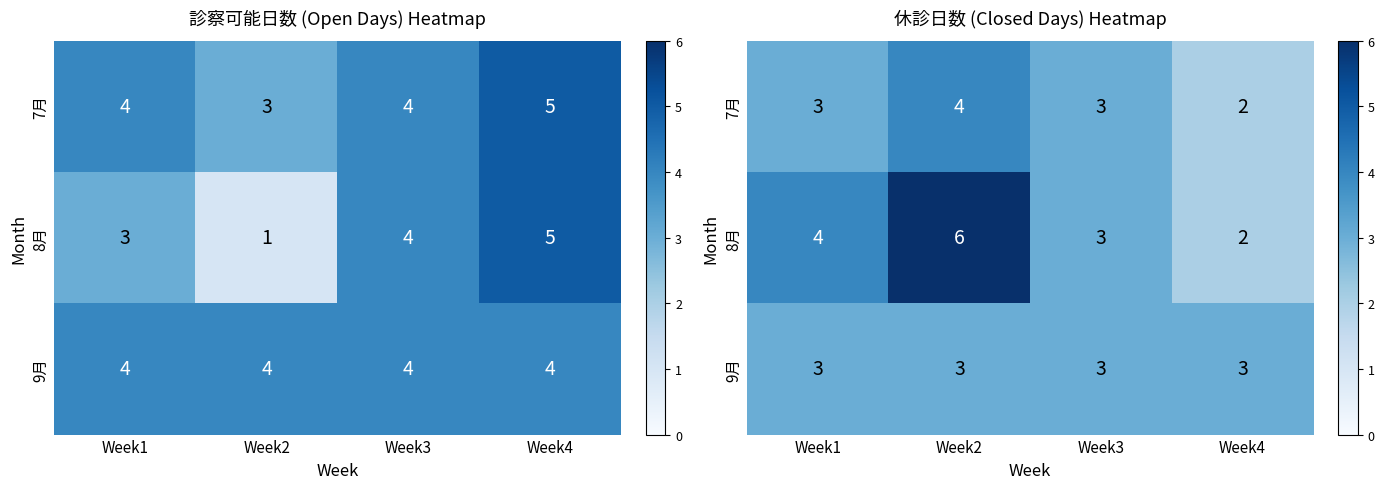

Read the 9月 value at Week4.

3